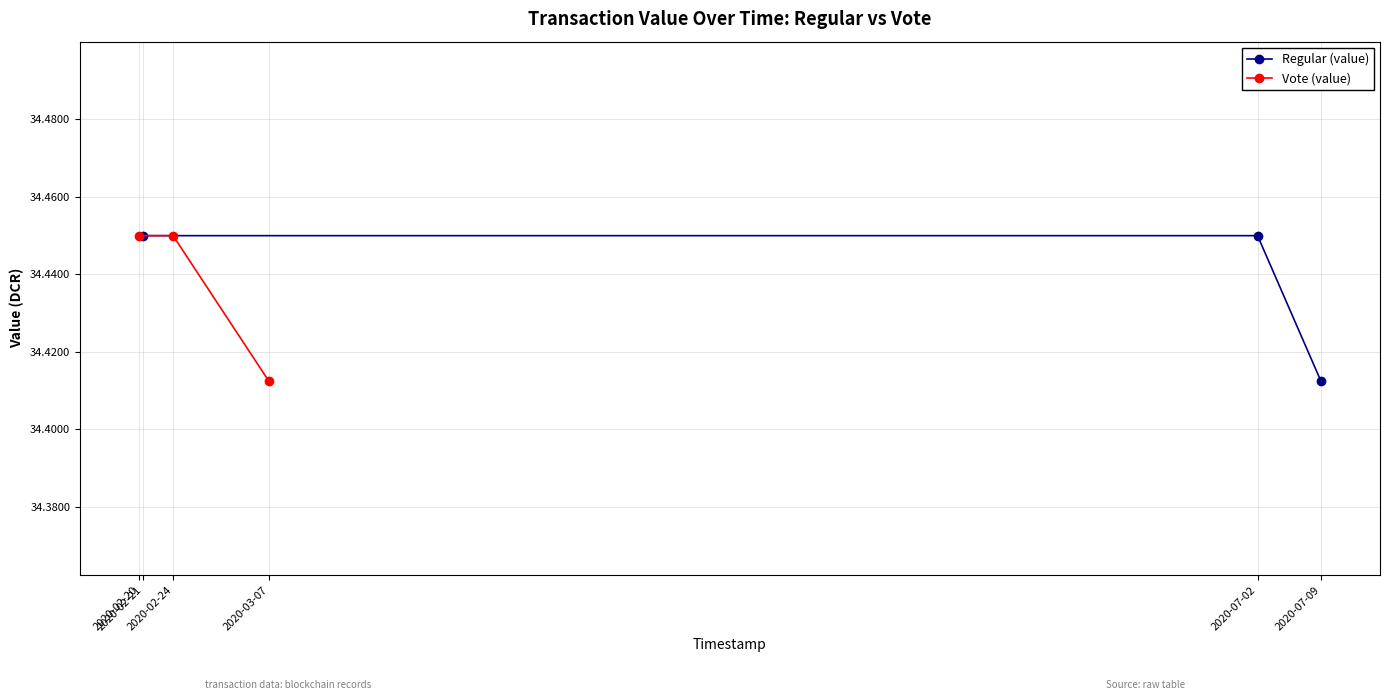

What are all the series names shown in the legend?

Regular (value), Vote (value)